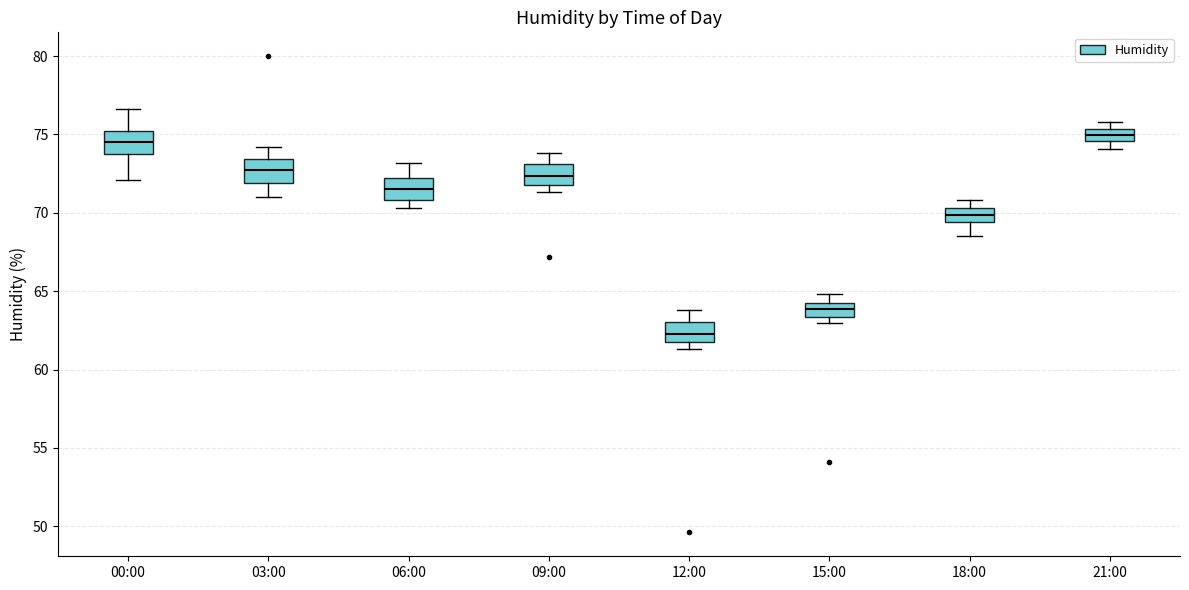

Reading left to right, transcribe this box plot: for each box, give where its median line is, the range the box spans, and where its two whiskers end, as read against the y-axis. The values are not printed on the chart, so give them approximately, as read against the axis.

00:00: median 74.5, box 74.0 to 75.0, whiskers 72.0 to 76.5
03:00: median 73.0, box 72.0 to 73.5, whiskers 71.0 to 74.0
06:00: median 71.5, box 71.0 to 72.0, whiskers 70.5 to 73.0
09:00: median 72.5, box 72.0 to 73.0, whiskers 71.5 to 74.0
12:00: median 62.5, box 62.0 to 63.0, whiskers 61.5 to 64.0
15:00: median 64.0 (inside the box), box 63.5 to 64.0, whiskers 63.0 to 65.0
18:00: median 70.0, box 69.5 to 70.5, whiskers 68.5 to 71.0
21:00: median 75.0, box 74.5 to 75.5, whiskers 74.0 to 76.0